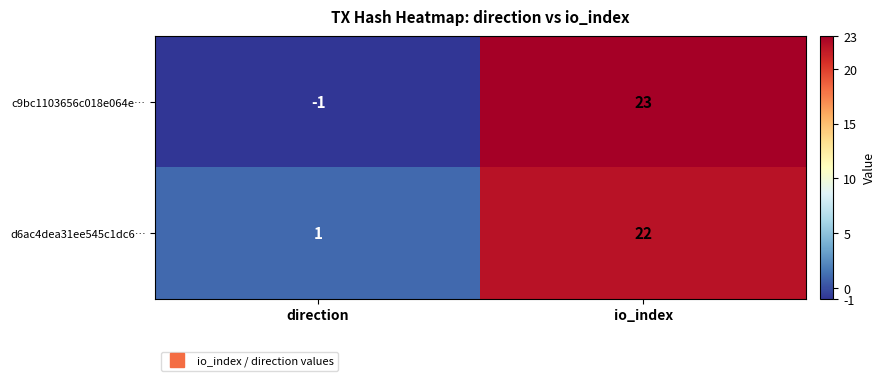

Reading right to left, list all the values displayed in this chart.

c9bc1103656c018e064e…: io_index=23	direction=-1
d6ac4dea31ee545c1dc6…: io_index=22	direction=1